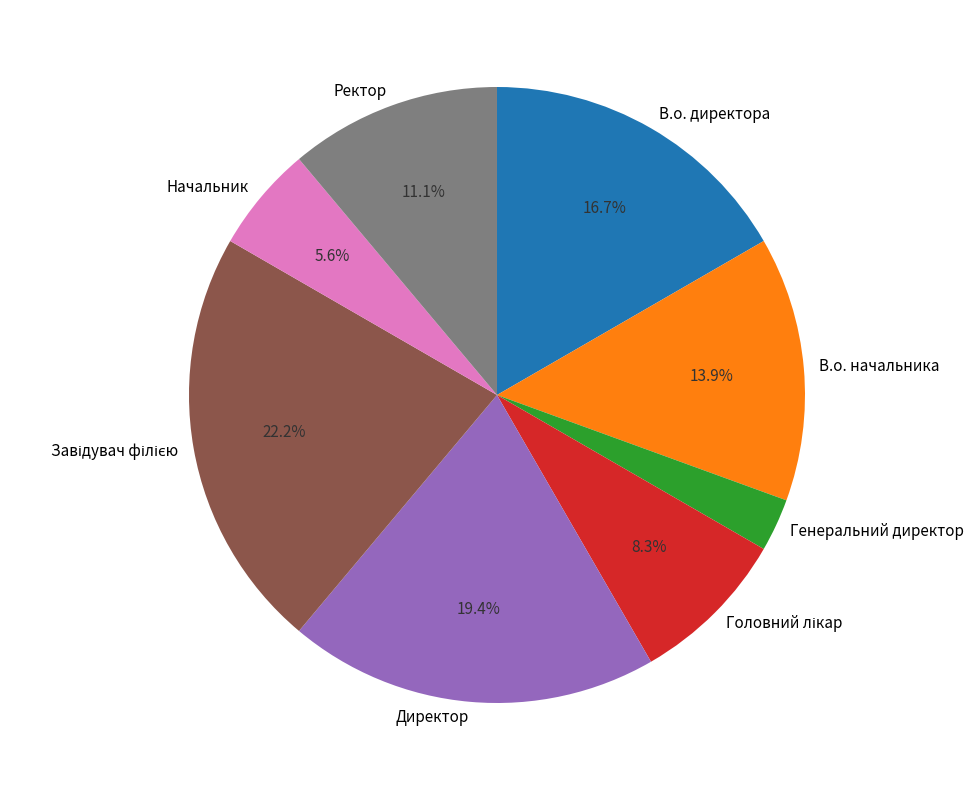

To the nearest percent, what is the combined percentage of Ректор and В.о. начальника?

25%